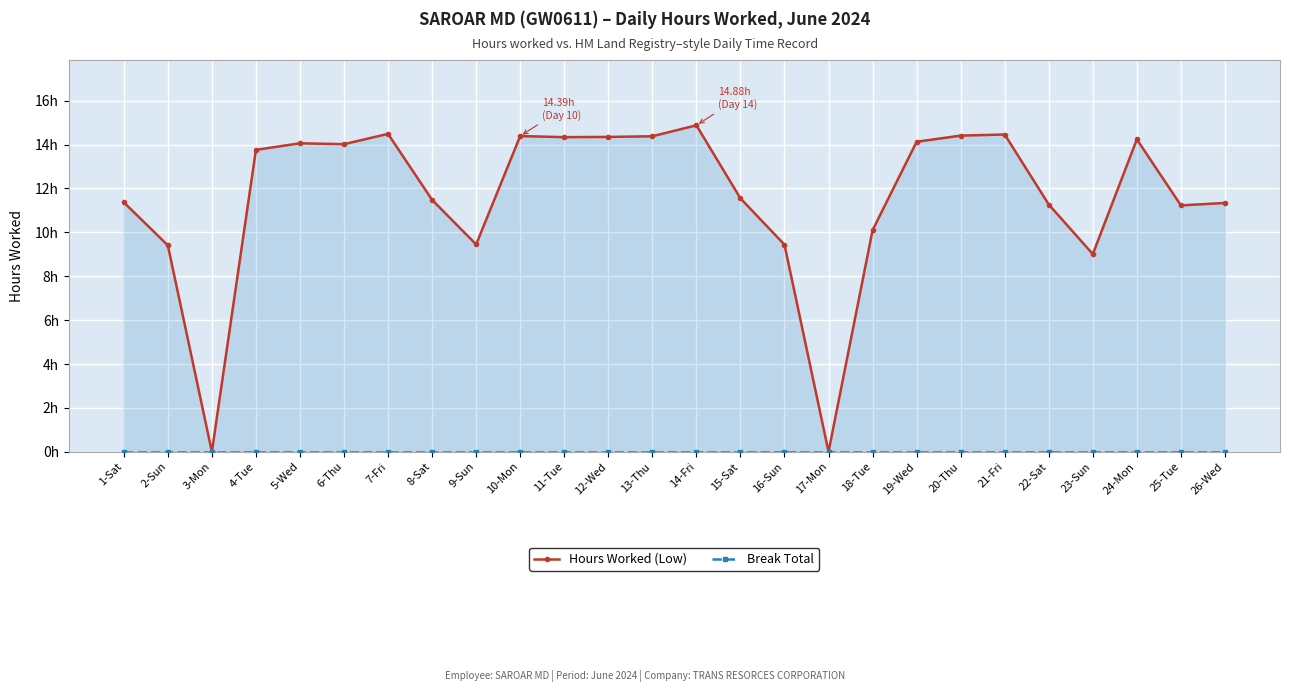

Reading right to left, extract all data points from this chart.

Hours Worked (Low): 26-Wed=11.3	25-Tue=11.2	24-Mon=14.2	23-Sun=9.0	22-Sat=11.3	21-Fri=14.5	20-Thu=14.4	19-Wed=14.1	18-Tue=10.1	17-Mon=0.0	16-Sun=9.4	15-Sat=11.6	14-Fri=14.9	13-Thu=14.4	12-Wed=14.3	11-Tue=14.3	10-Mon=14.4	9-Sun=9.4	8-Sat=11.5	7-Fri=14.5	6-Thu=14.0	5-Wed=14.1	4-Tue=13.8	3-Mon=0.0	2-Sun=9.4	1-Sat=11.4
Break Total: 26-Wed=0.0	25-Tue=0.0	24-Mon=0.0	23-Sun=0.0	22-Sat=0.0	21-Fri=0.0	20-Thu=0.0	19-Wed=0.0	18-Tue=0.0	17-Mon=0.0	16-Sun=0.0	15-Sat=0.0	14-Fri=0.0	13-Thu=0.0	12-Wed=0.0	11-Tue=0.0	10-Mon=0.0	9-Sun=0.0	8-Sat=0.0	7-Fri=0.0	6-Thu=0.0	5-Wed=0.0	4-Tue=0.0	3-Mon=0.0	2-Sun=0.0	1-Sat=0.0